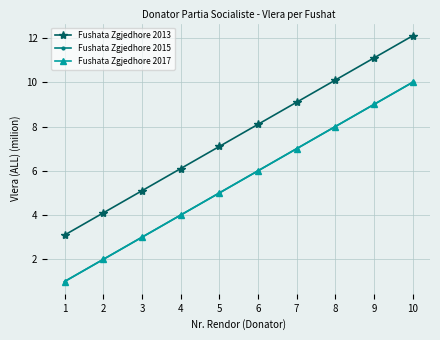

What is the difference between the maximum and minimum values in the Fushata Zgjedhore 2015 series?

9.0